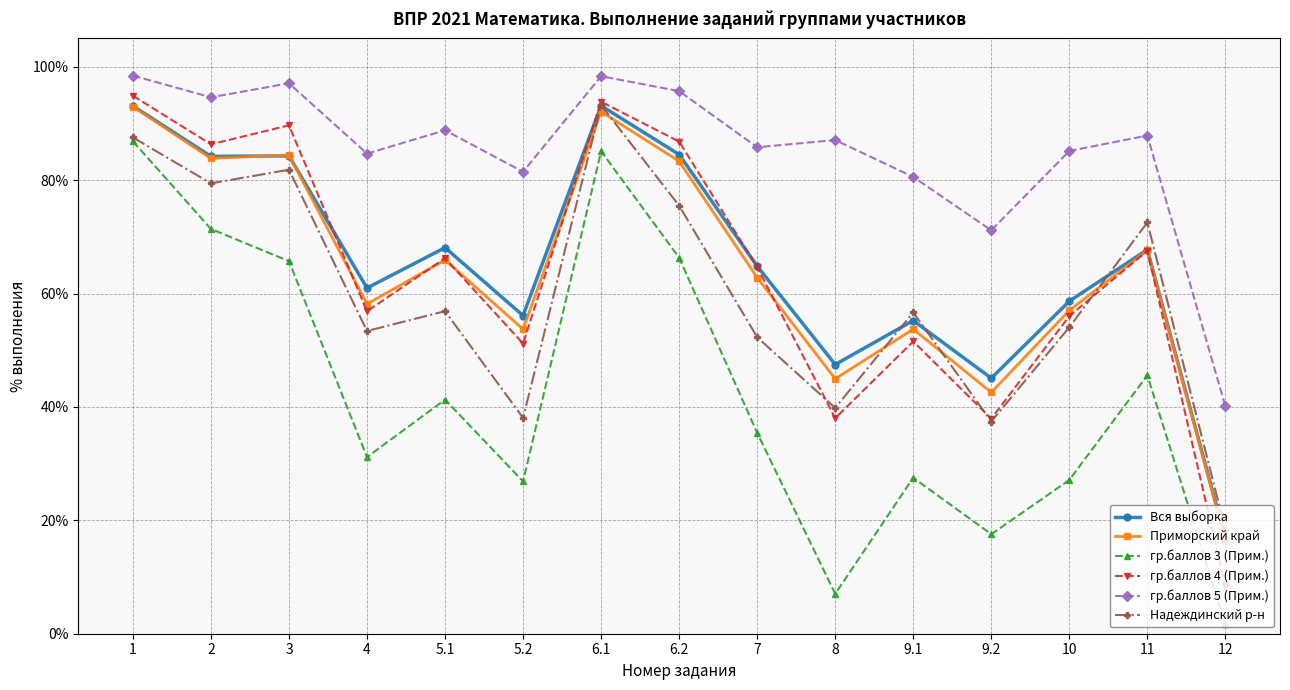

Which category has the lowest value in the Надеждинский р-н series?

12